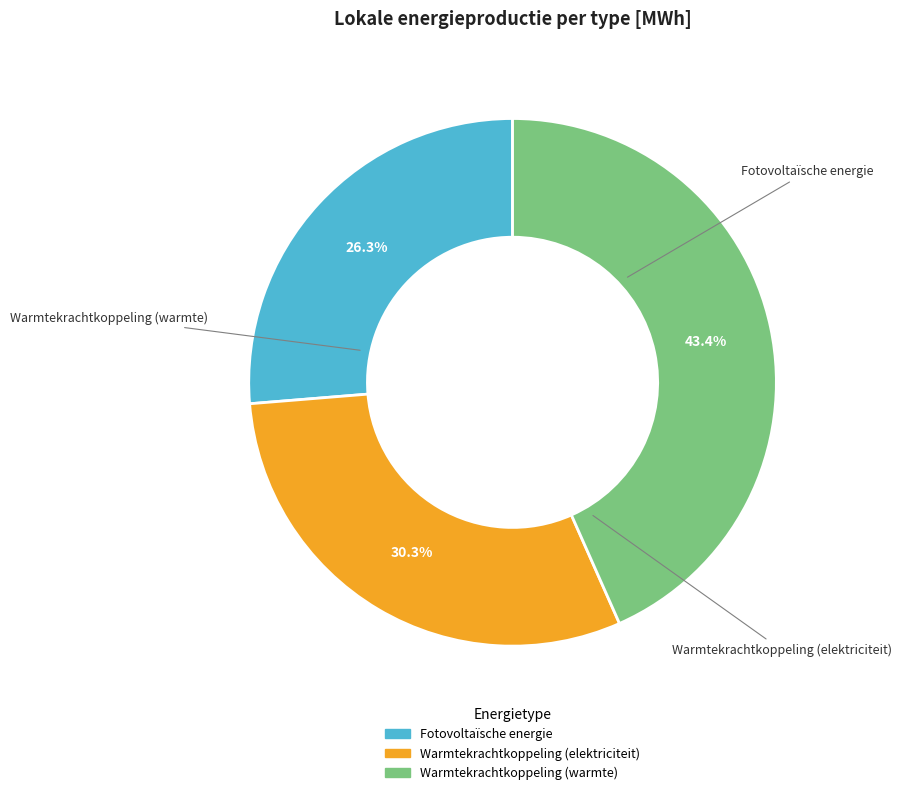

Is there a majority slice in this chart?

No